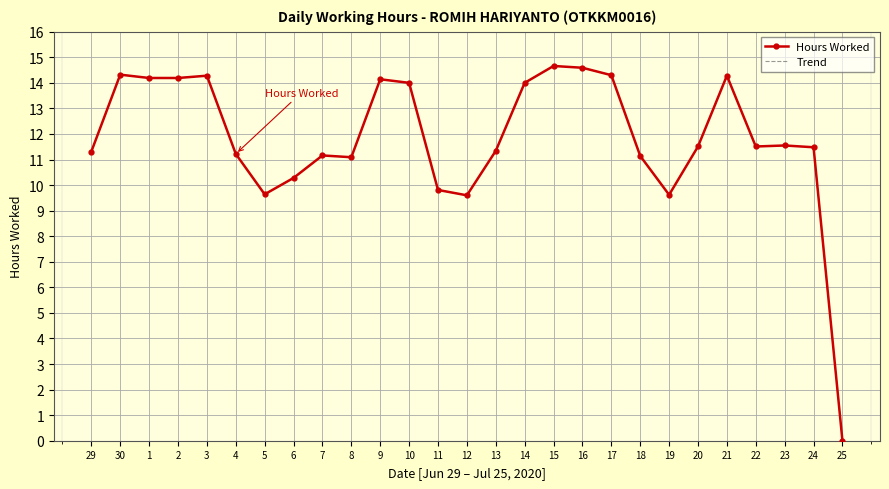

Is this an area chart (filled region under the line)?

No